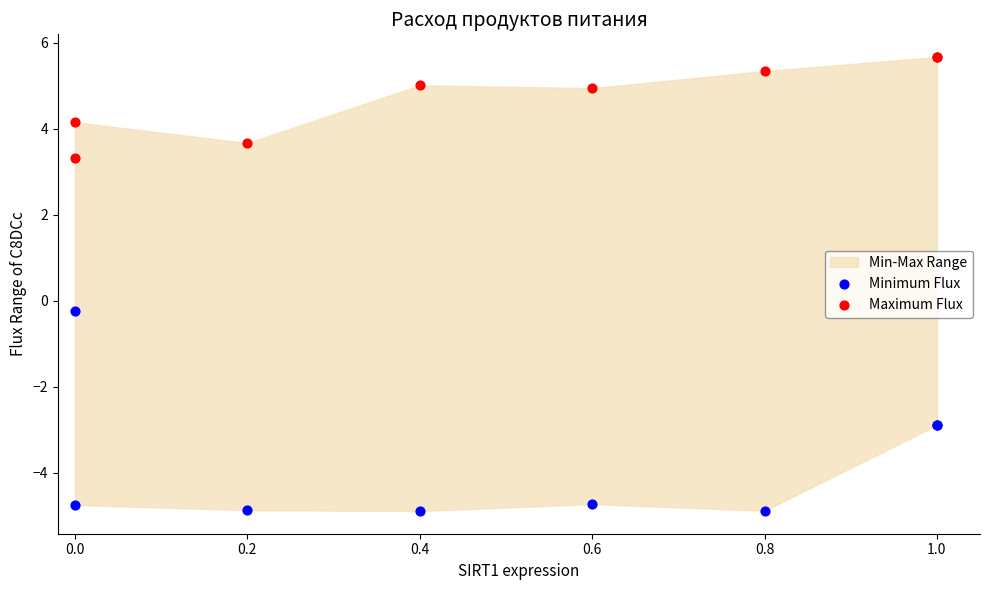

At how many categories does at least one series exceed 5?

3